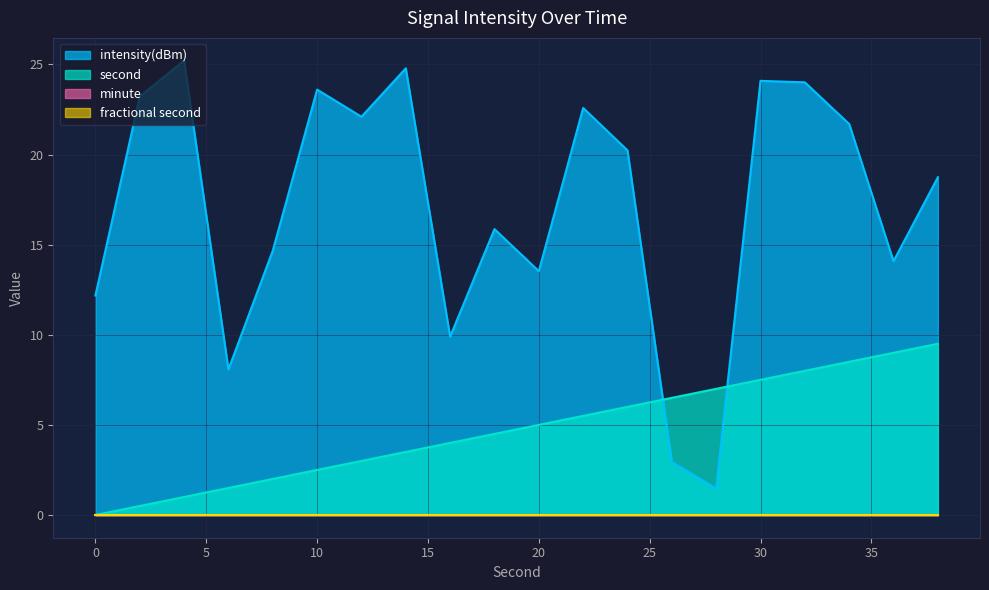

Which has a higher value, 36 or 22?

22